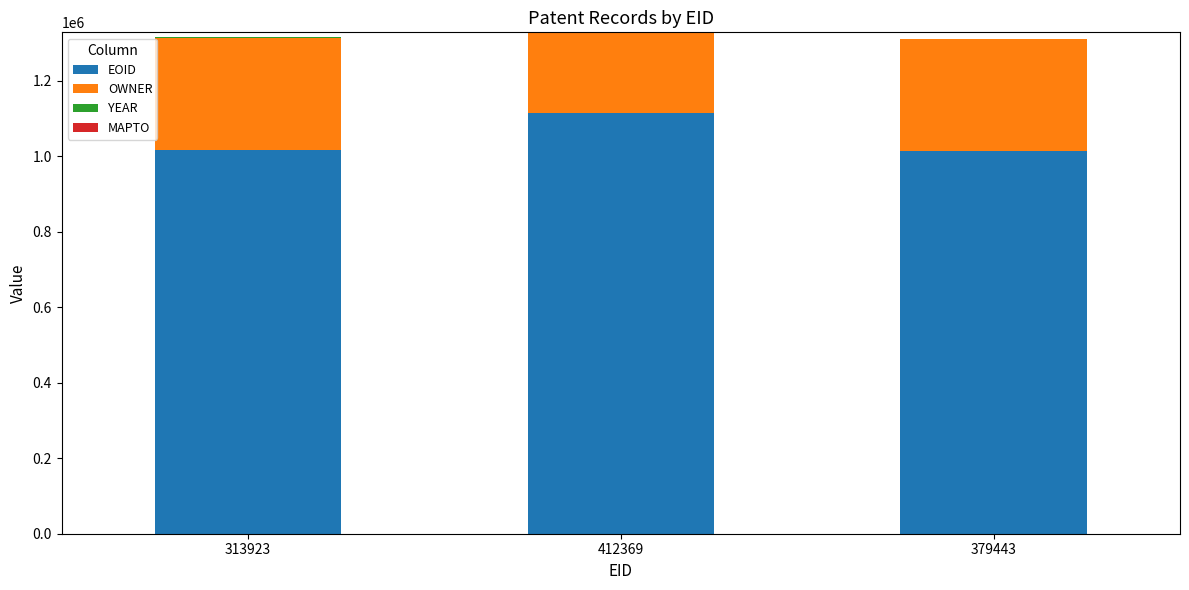

What is the highest value of the EOID series?

1114043